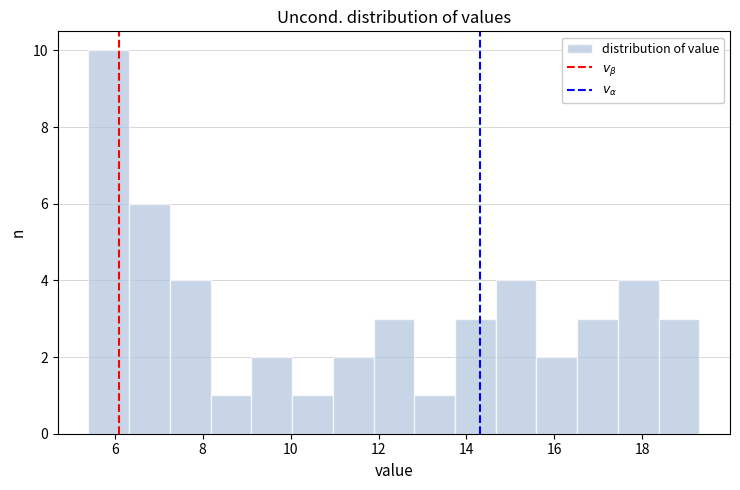

Reading left to right, transcribe this chart: for each bar, give the range it covers on the x-axis and its height. Neither the bar edges nor the heights are printed on the chart, so give them approximately, as read against the axes.

5.4 to 6.4: 10
6.4 to 7.2: 6
7.2 to 8.2: 4
8.2 to 9.2: 1
9.2 to 10.0: 2
10.0 to 11.0: 1
11.0 to 11.8: 2
11.8 to 12.8: 3
12.8 to 13.8: 1
13.8 to 14.6: 3
14.6 to 15.6: 4
15.6 to 16.6: 2
16.6 to 17.4: 3
17.4 to 18.4: 4
18.4 to 19.4: 3